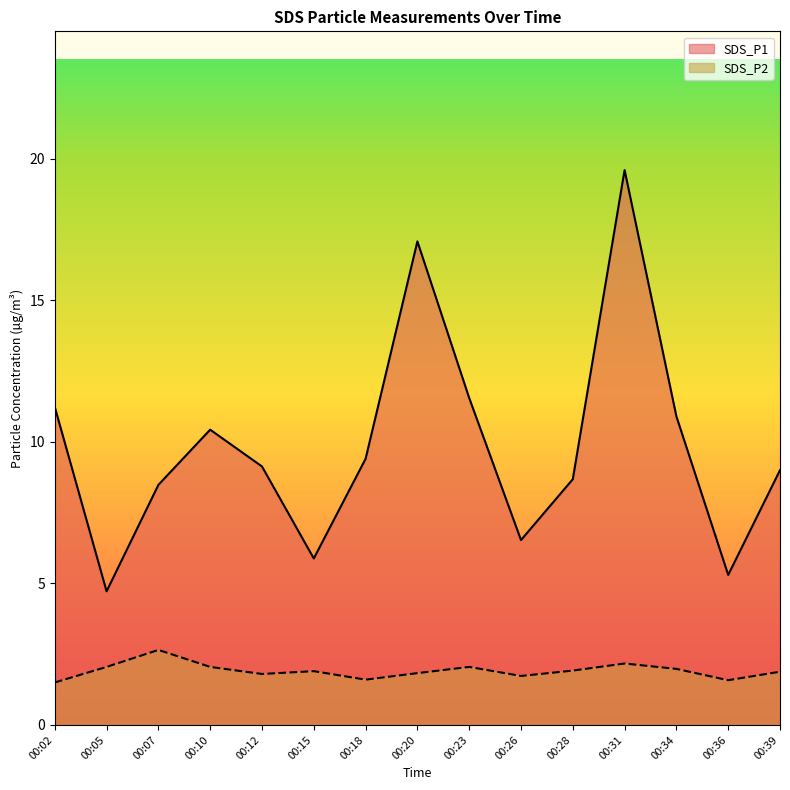

At which category does SDS_P2 reach its first local peak?

00:07